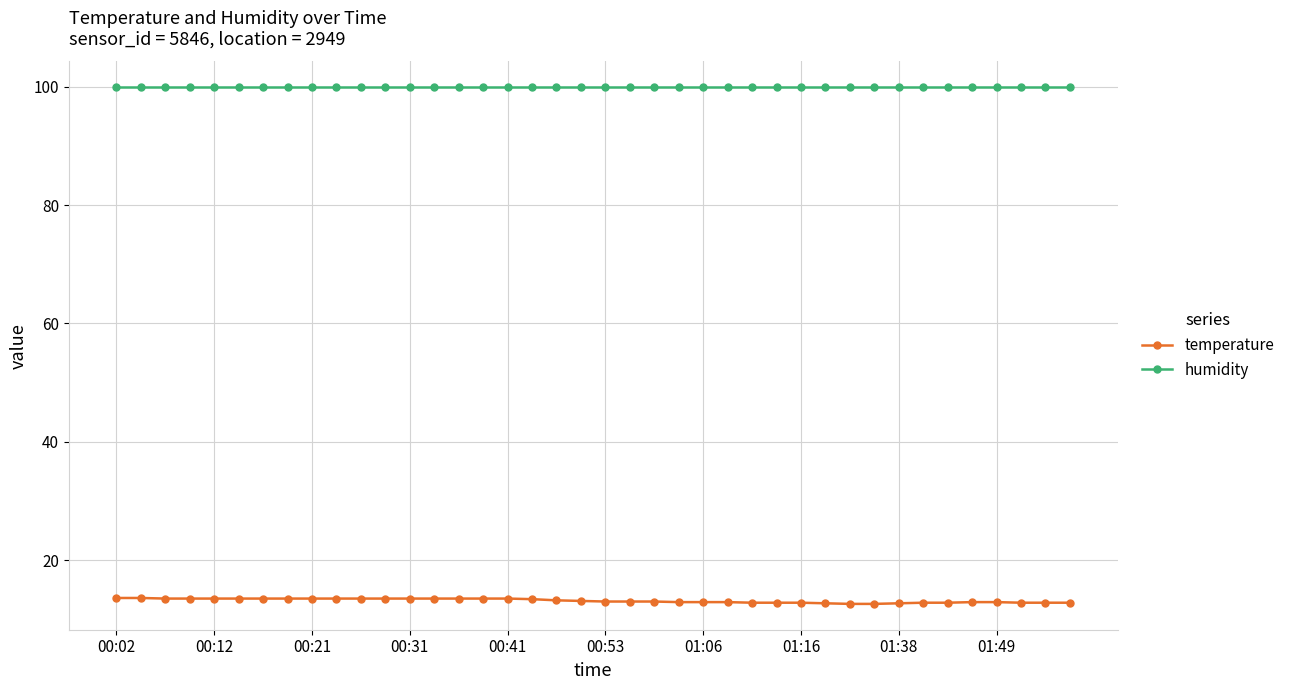

Rank the series by their maximum value, from lowest to highest.

temperature, humidity